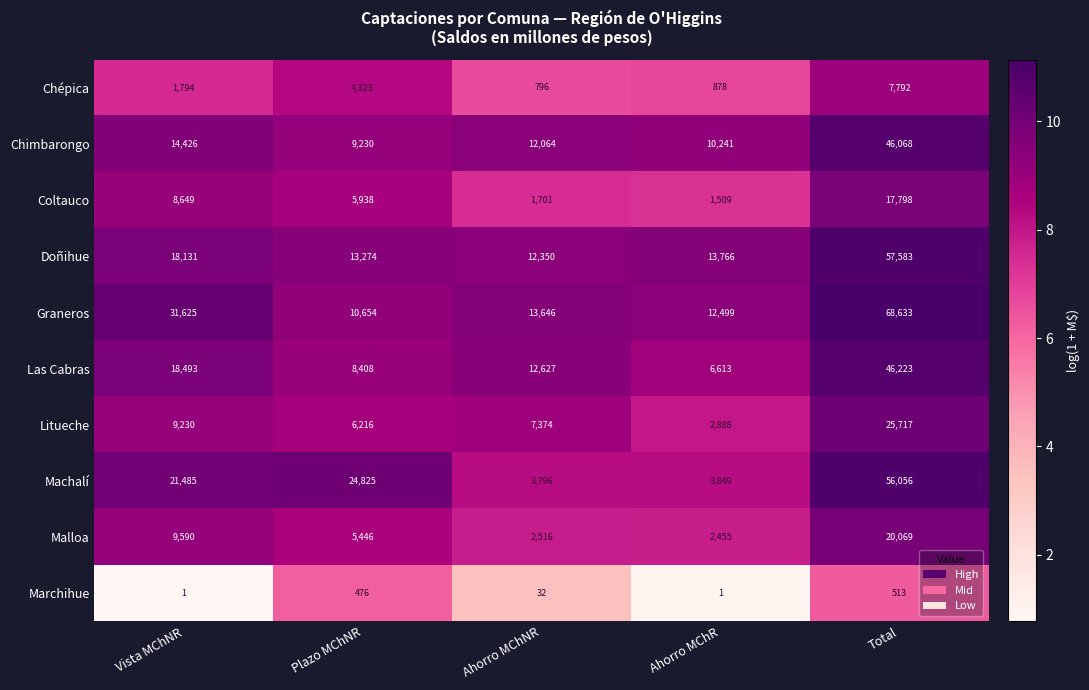

Which series has the largest total across all categories?

Graneros